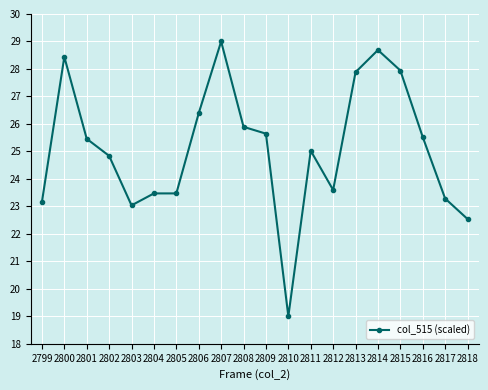

What is the difference between the second highest and minimum values?

9.7